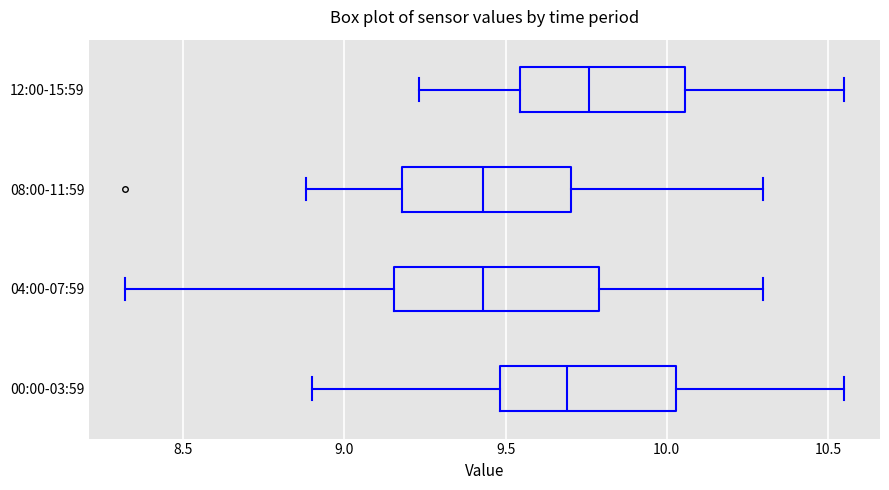

Where does the right whisker of the box for 08:00-11:59 end on the x-axis? The values are not printed on the chart, so give them approximately, as read against the axis.

10.30